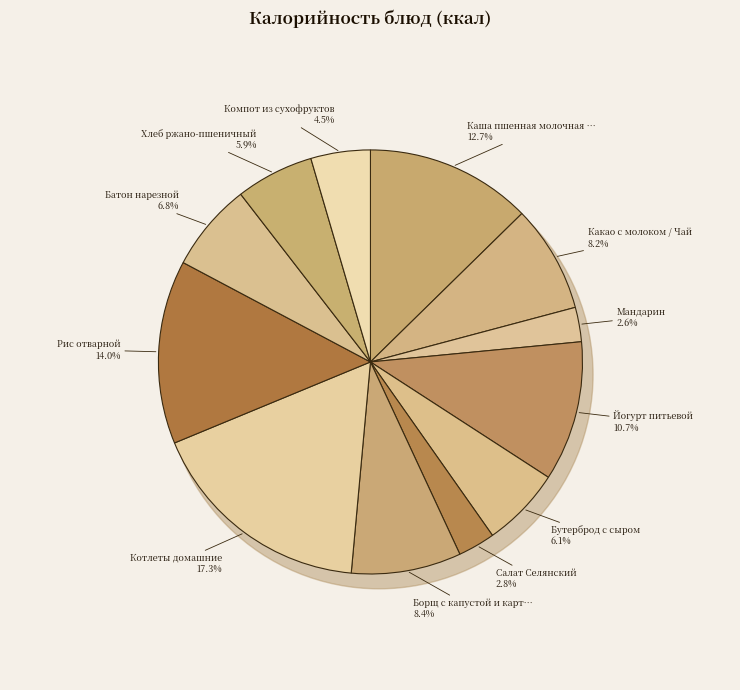

The Рис отварной slice represents 5% of the pie. True or false?

False